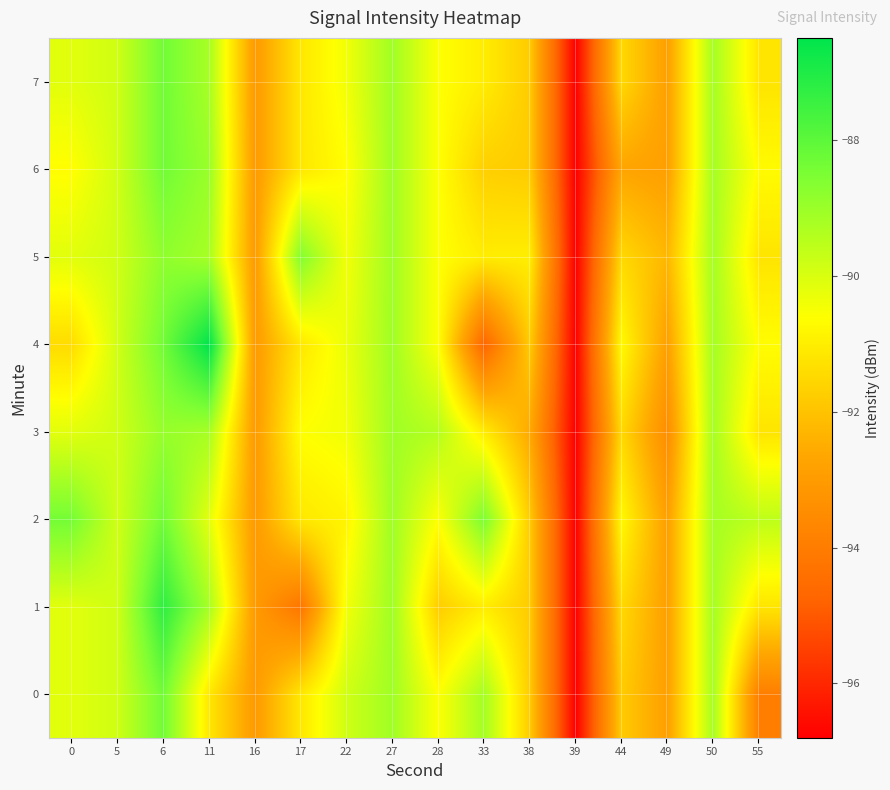

How many categories are shown in the chart?

16